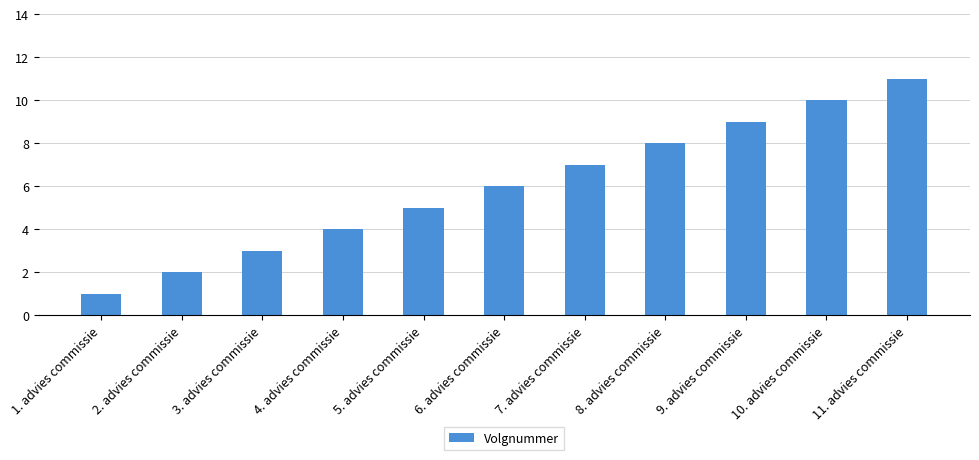

Reading left to right, extract all data points from this chart.

1	2	3	4	5	6	7	8	9	10	11